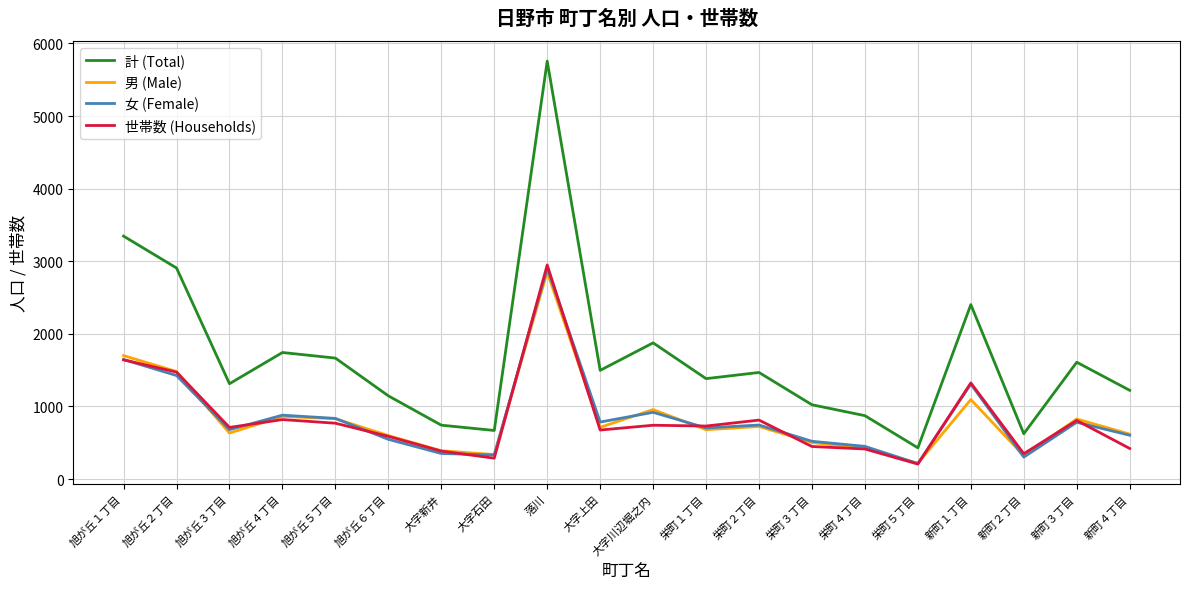

The value of 女 (Female) at 大字川辺堀之内 is 919. True or false?

True